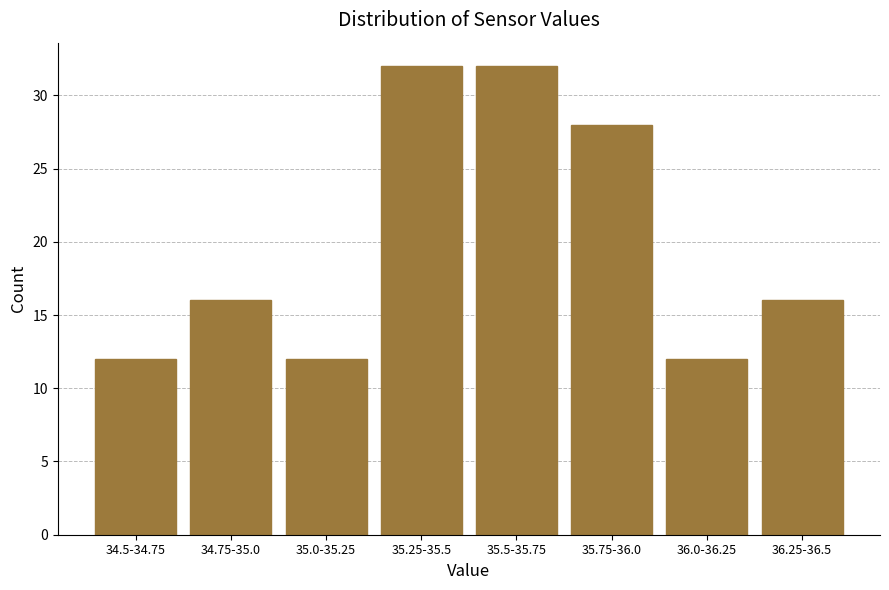

Reading right to left, transcribe all the data shown in this chart.

16	12	28	32	32	12	16	12